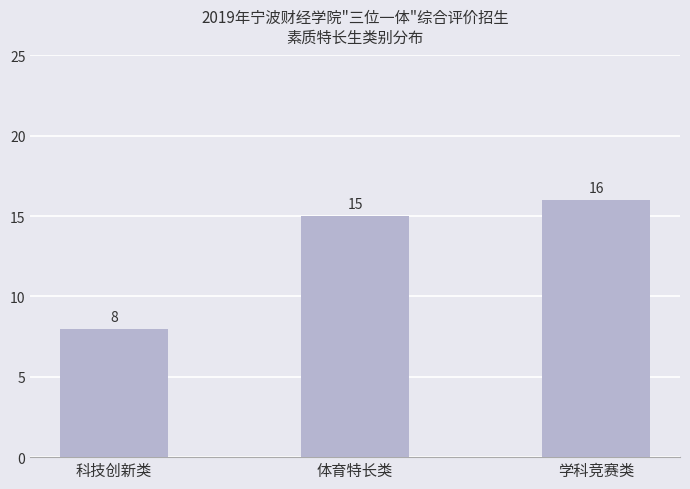

Rank the categories by value from highest to lowest.

学科竞赛类, 体育特长类, 科技创新类